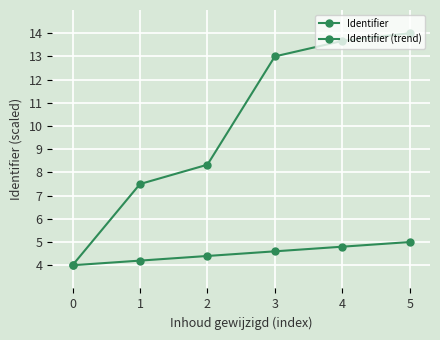

Where is Identifier nearest to the value 9?

2